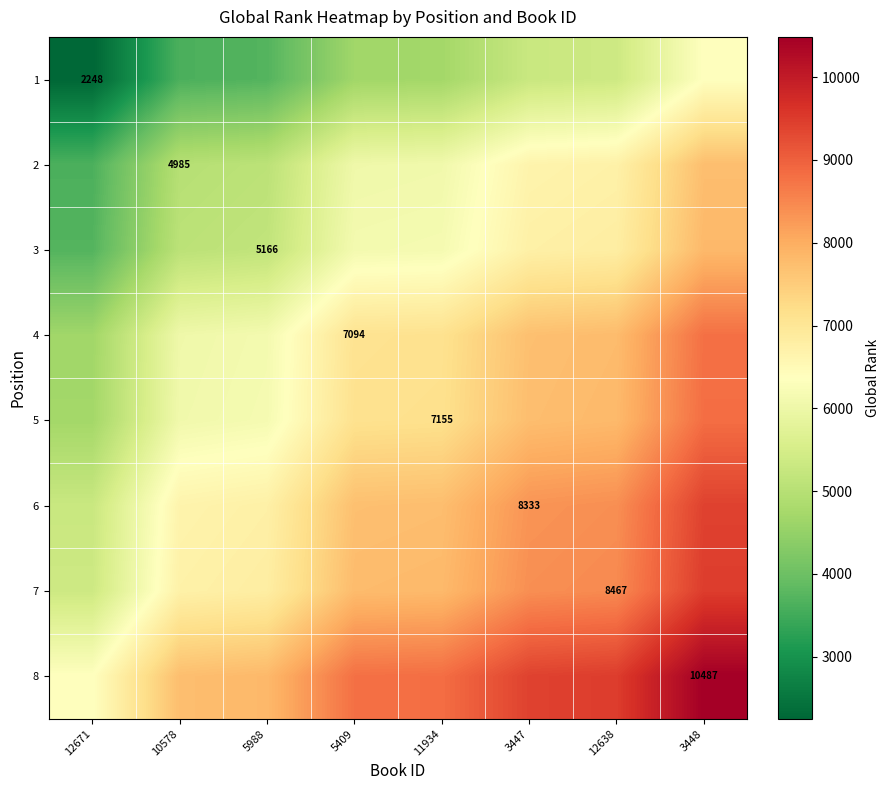

Is it true that 4 equals 7094.0 at 5409?

True